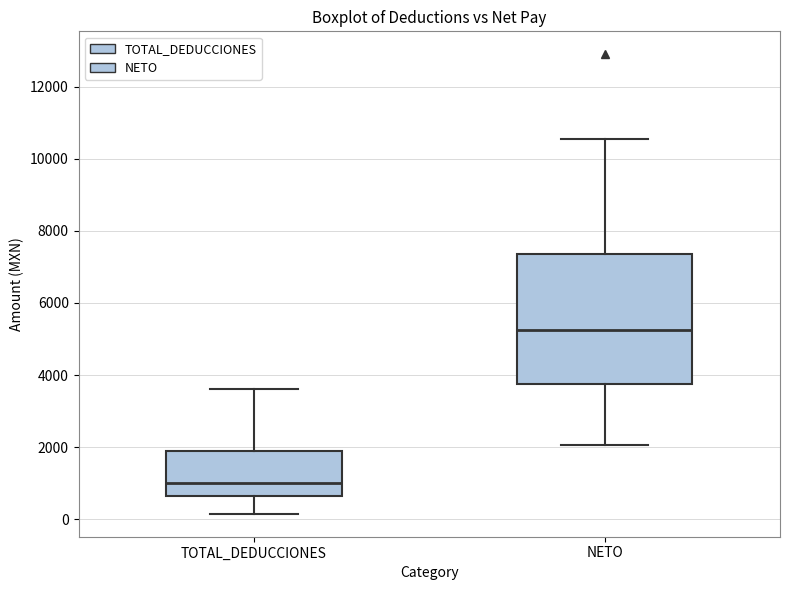

Which box's median line is the lowest?

TOTAL_DEDUCCIONES